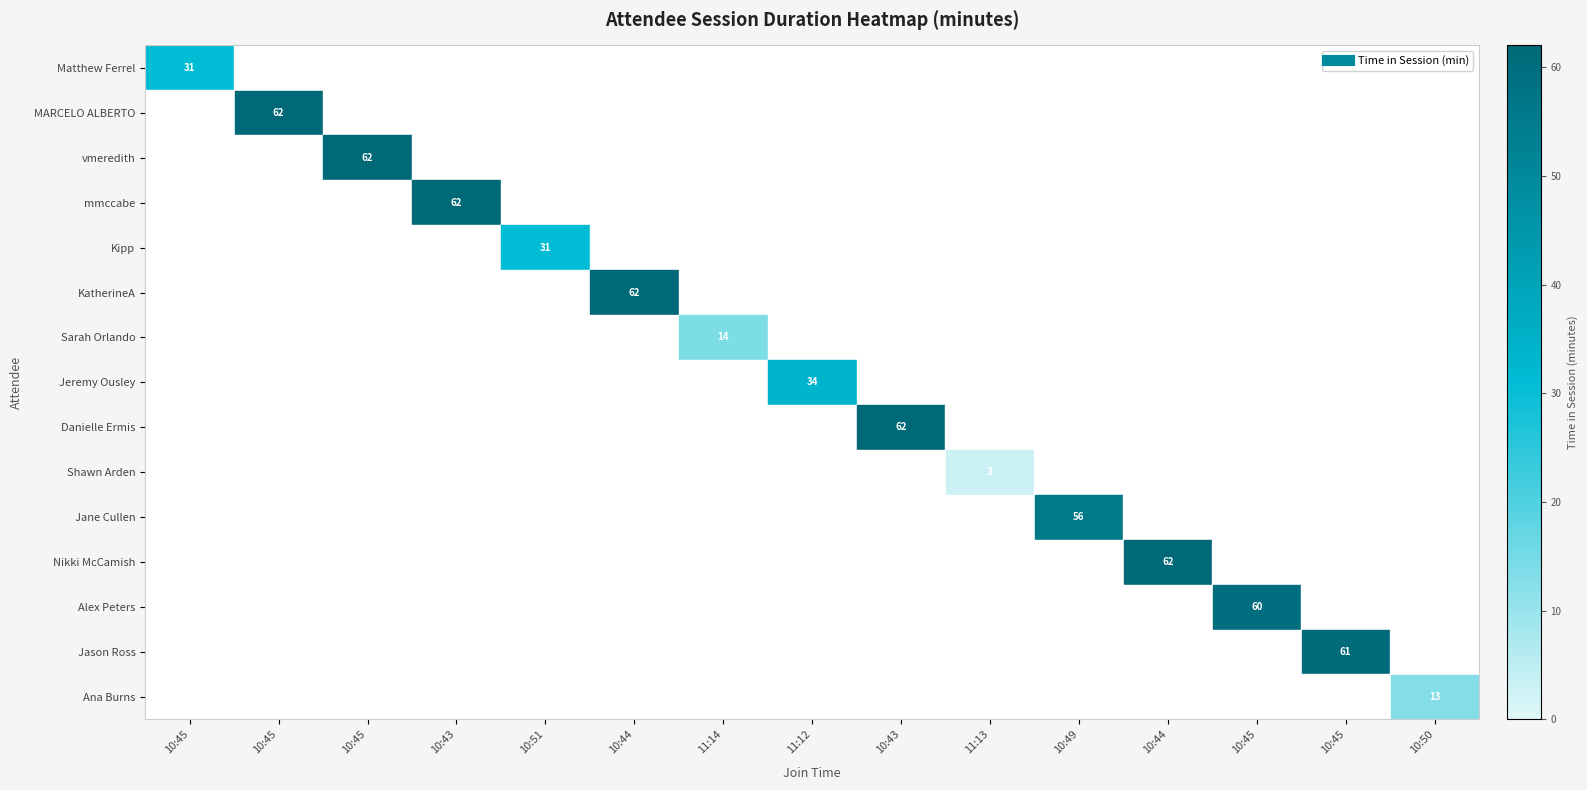

Which series changed the most between 10:51 and 11:12?

Jeremy Ousley